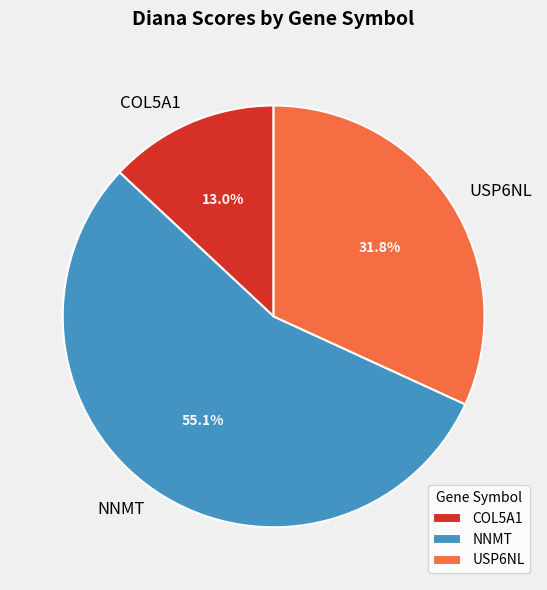

Which category has the smallest portion of the pie?

COL5A1